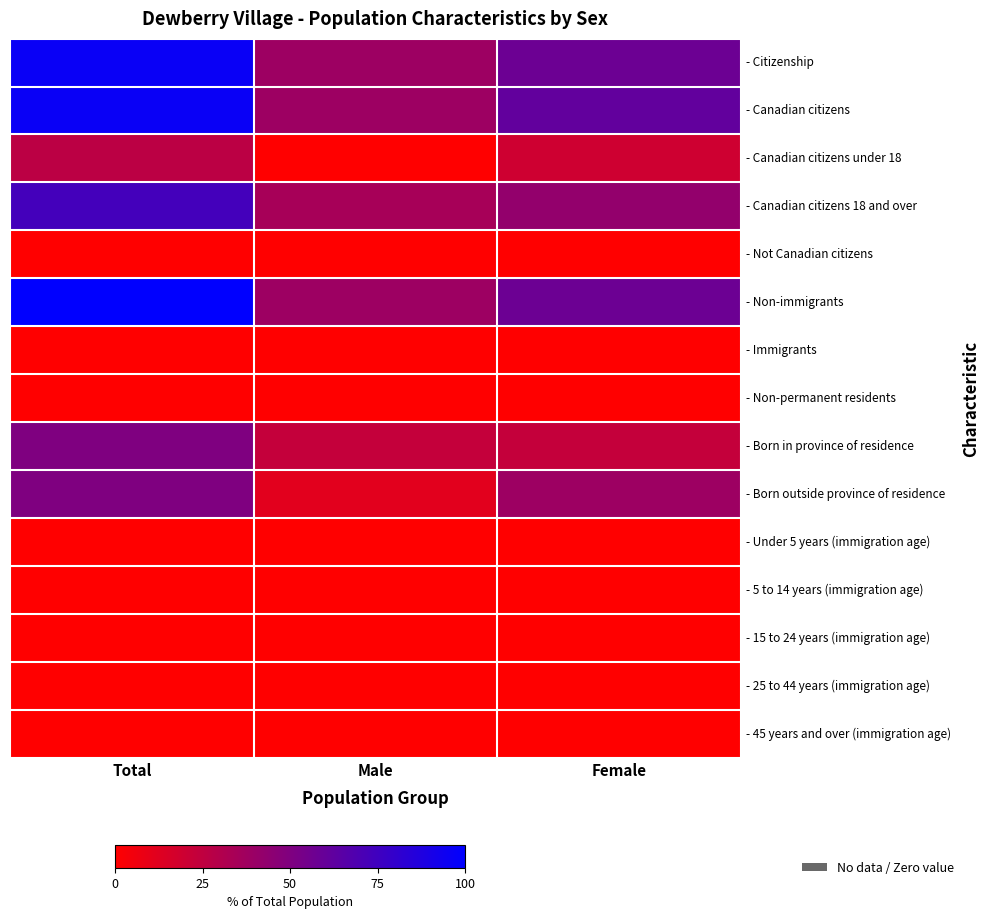

Rank the series by their maximum value, from highest to lowest.

- Non-immigrants, - Citizenship, - Canadian citizens, - Canadian citizens 18 and over, - Born in province of residence, - Born outside province of residence, - Canadian citizens under 18, - Not Canadian citizens, - Immigrants, - Non-permanent residents, - Under 5 years (immigration age), - 5 to 14 years (immigration age), - 15 to 24 years (immigration age), - 25 to 44 years (immigration age), - 45 years and over (immigration age)